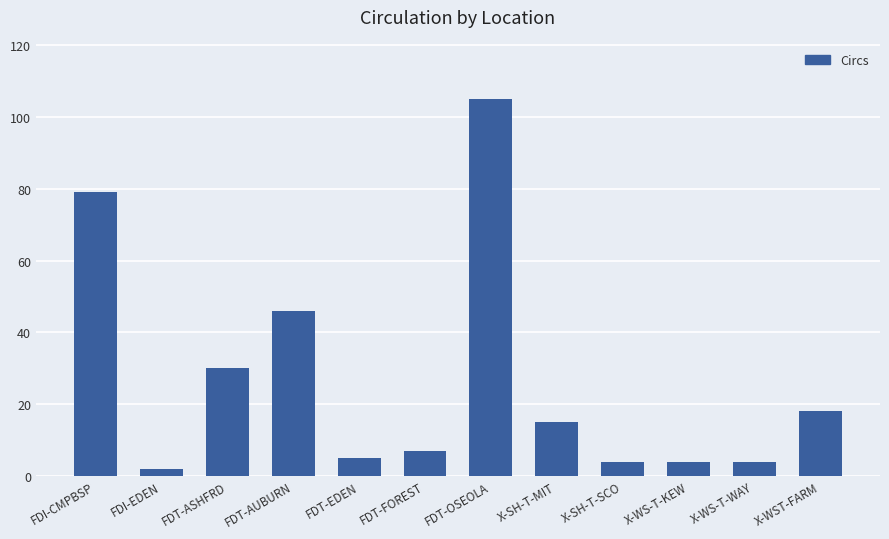

Between X-WS-T-WAY and FDT-ASHFRD, which is larger?

FDT-ASHFRD